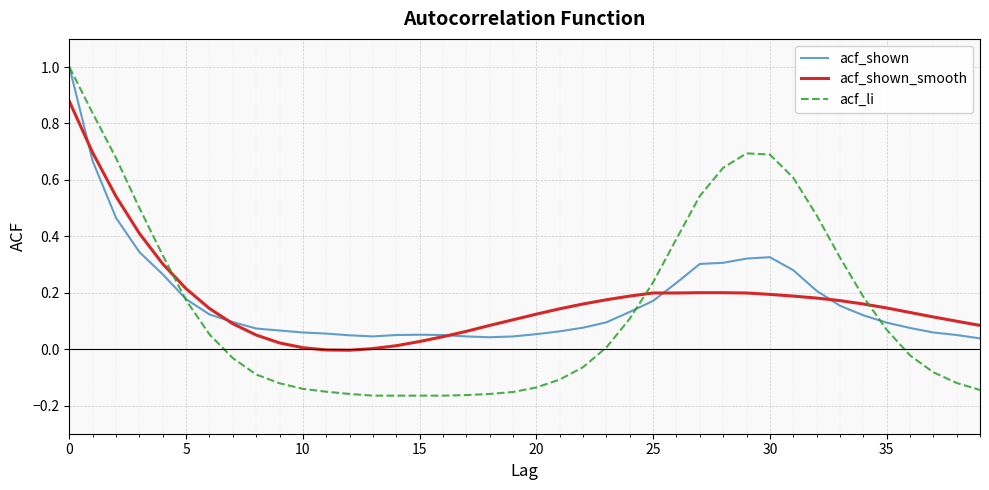

What is the highest value of the acf_li series?

1.0